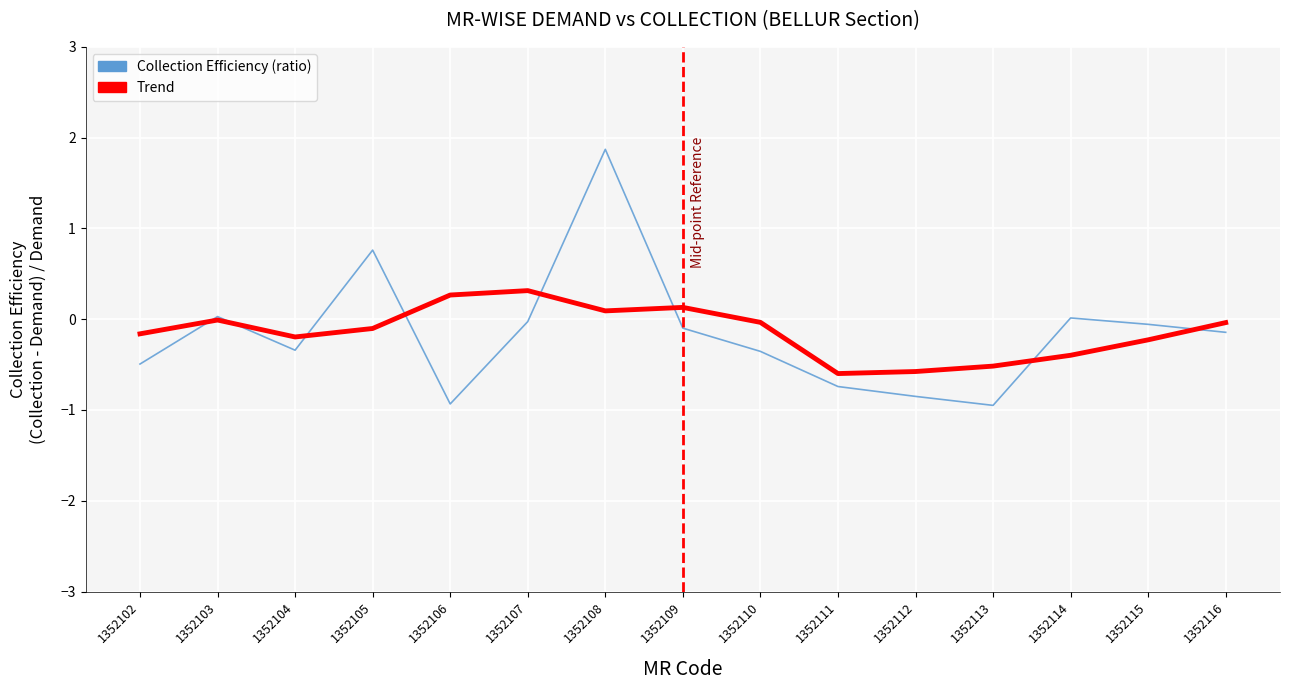

Read the Trend value at 1352105.

-0.1